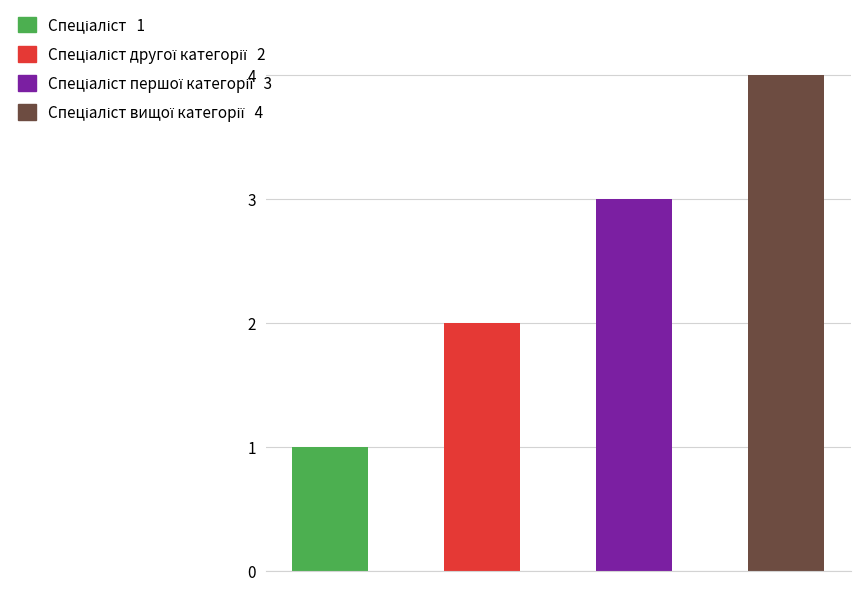

What is the greatest value displayed?

4